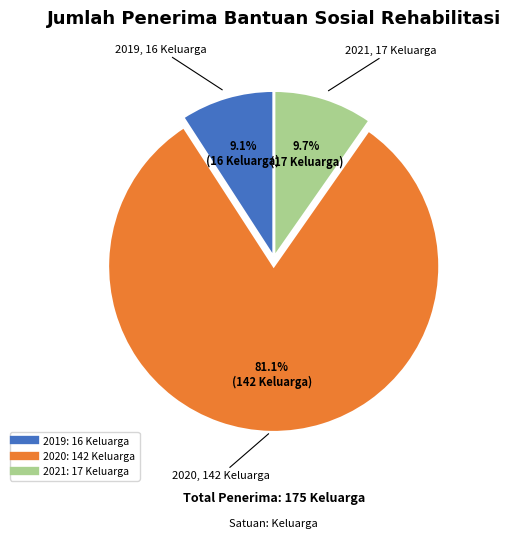

How many slices are in this pie chart?

3